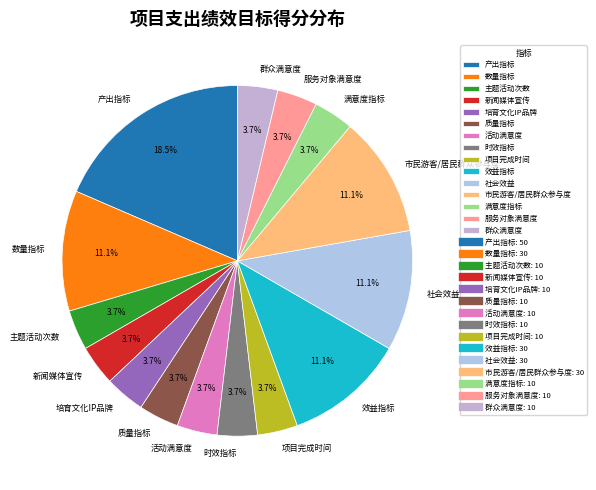

Which category has the biggest portion of the pie?

产出指标